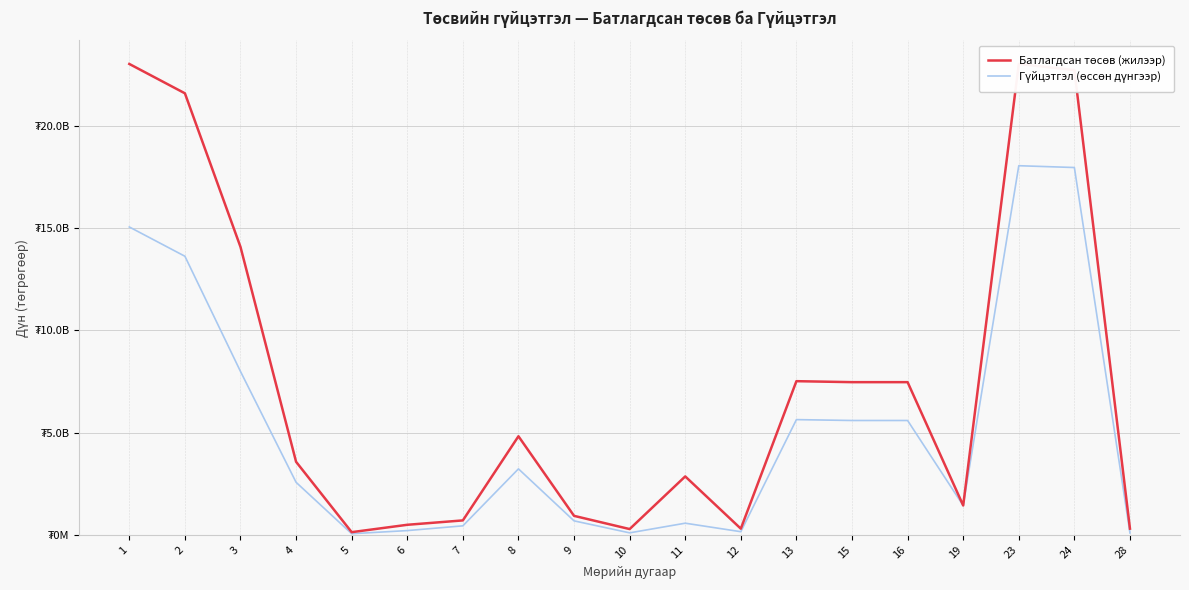

True or false: Гүйцэтгэл (өссөн дүнгээр) has a value of 682269821.7 at 9.

True